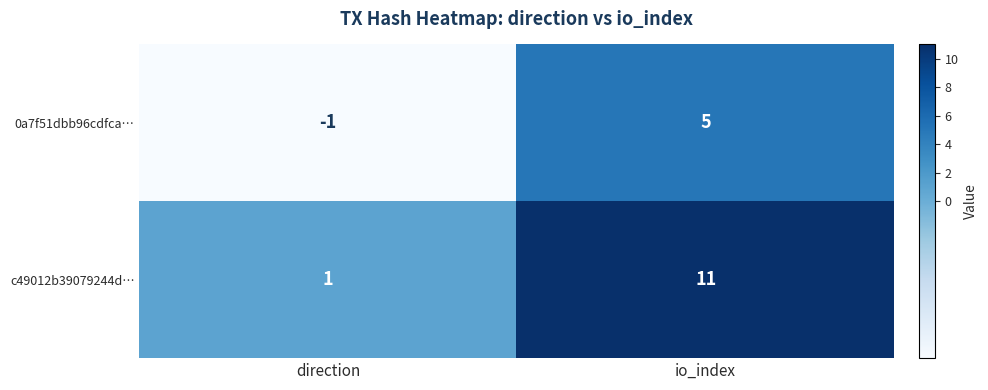

What is the sum of all c49012b39079244d… values?

12